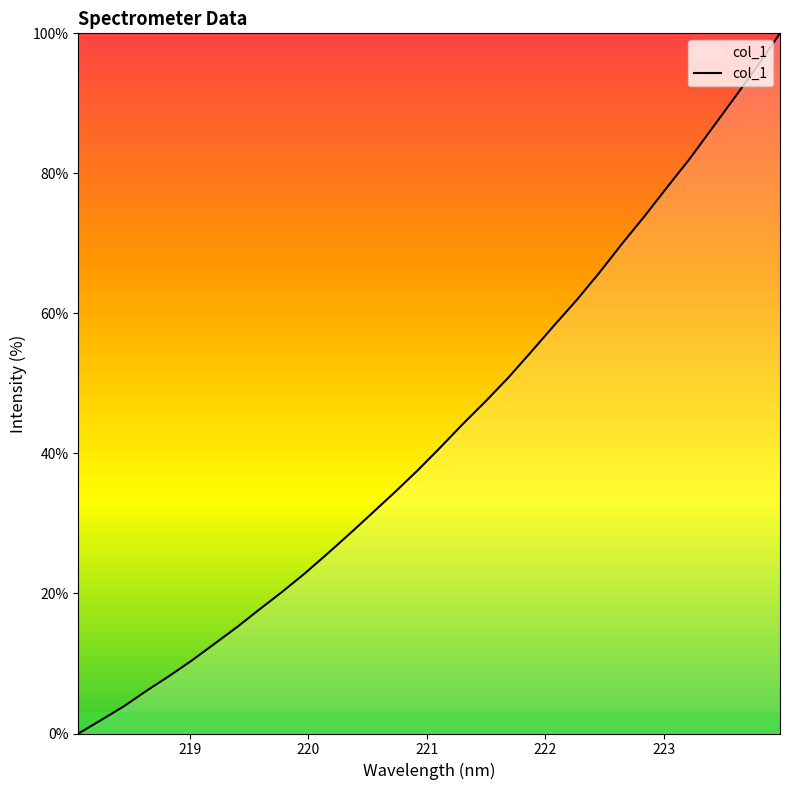

What is the greatest value displayed?

100.0